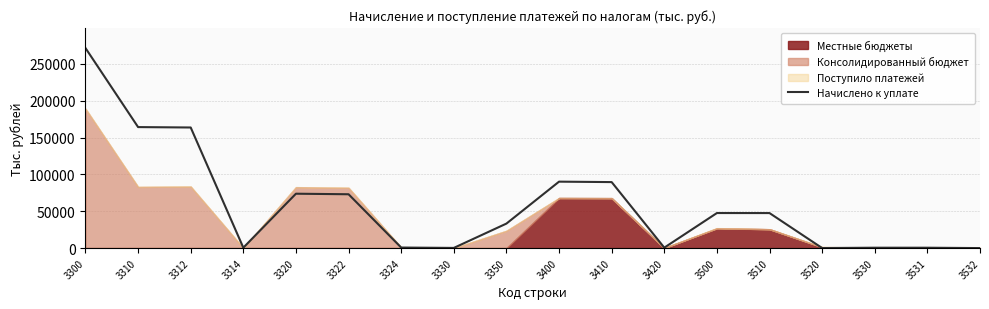

The value of Начислено к уплате at 3312 is 163685. True or false?

True